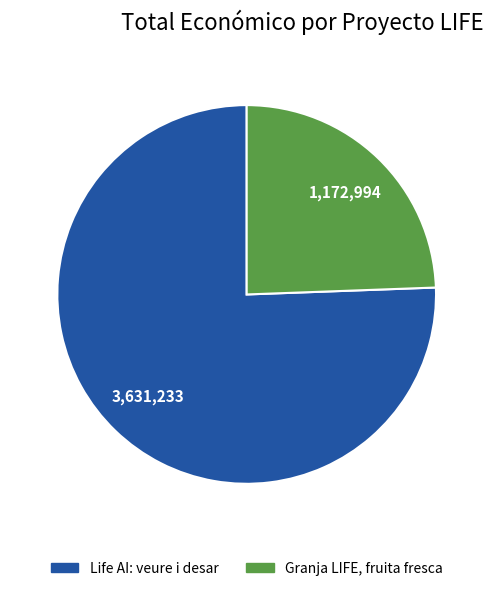

Is it true that Granja LIFE, fruita fresca is 24% of the pie?

True